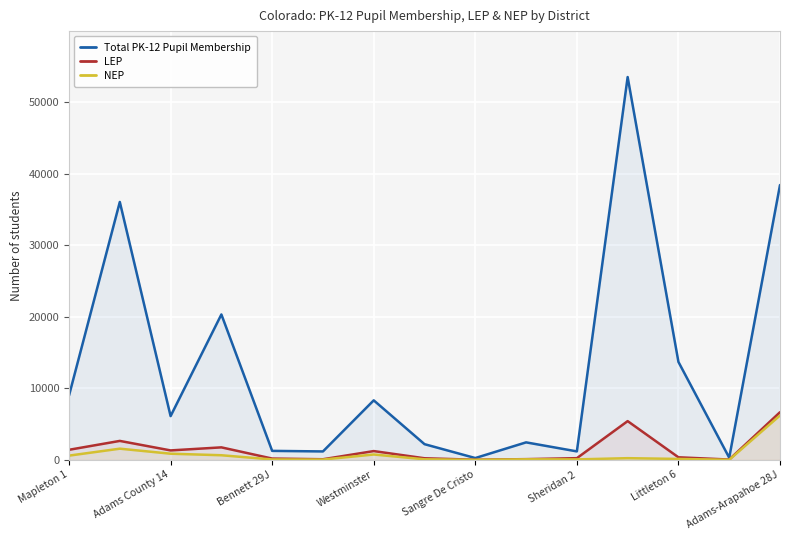

Which category has the highest value in the Total PK-12 Pupil Membership series?

11